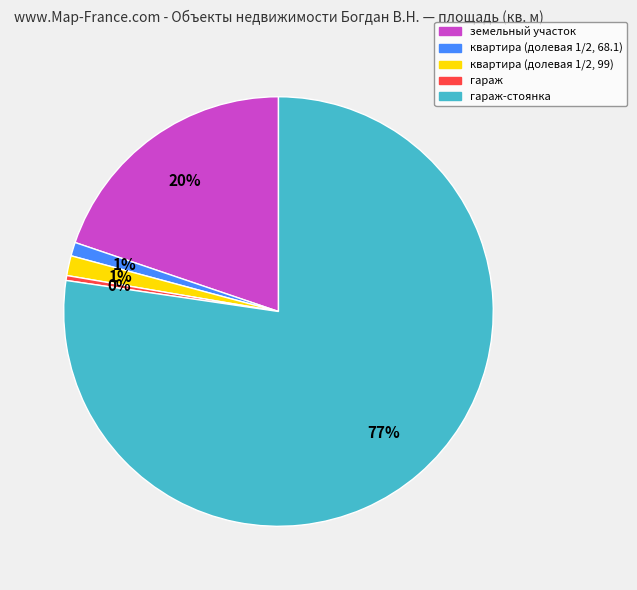

Does any single category account for the majority?

Yes